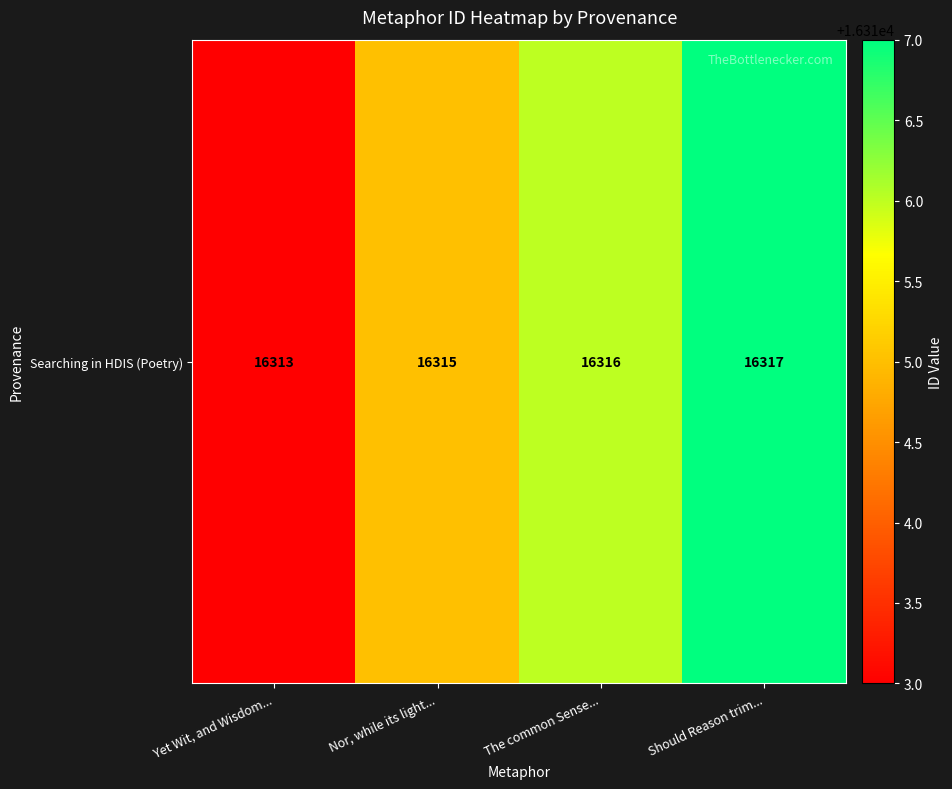

What is the difference between the second highest and minimum values?

3